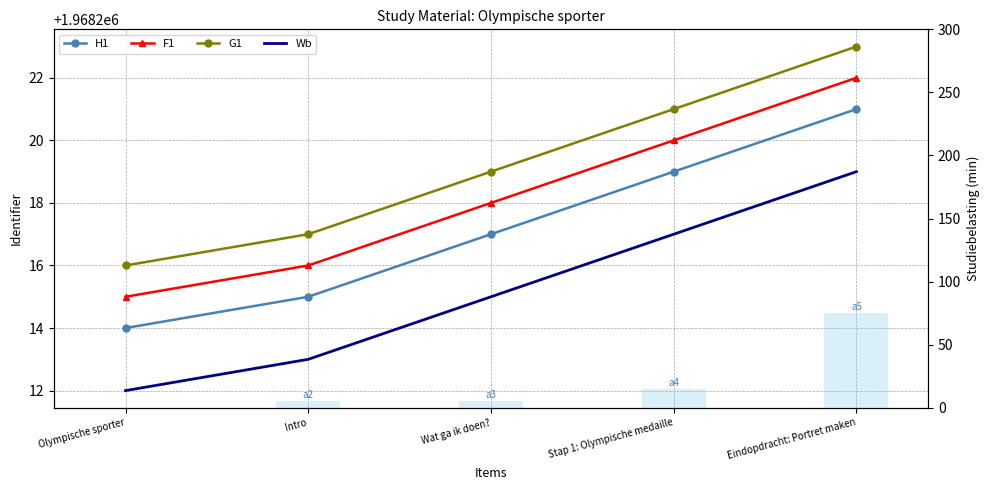

What position from the left is Olympische sporter?

1